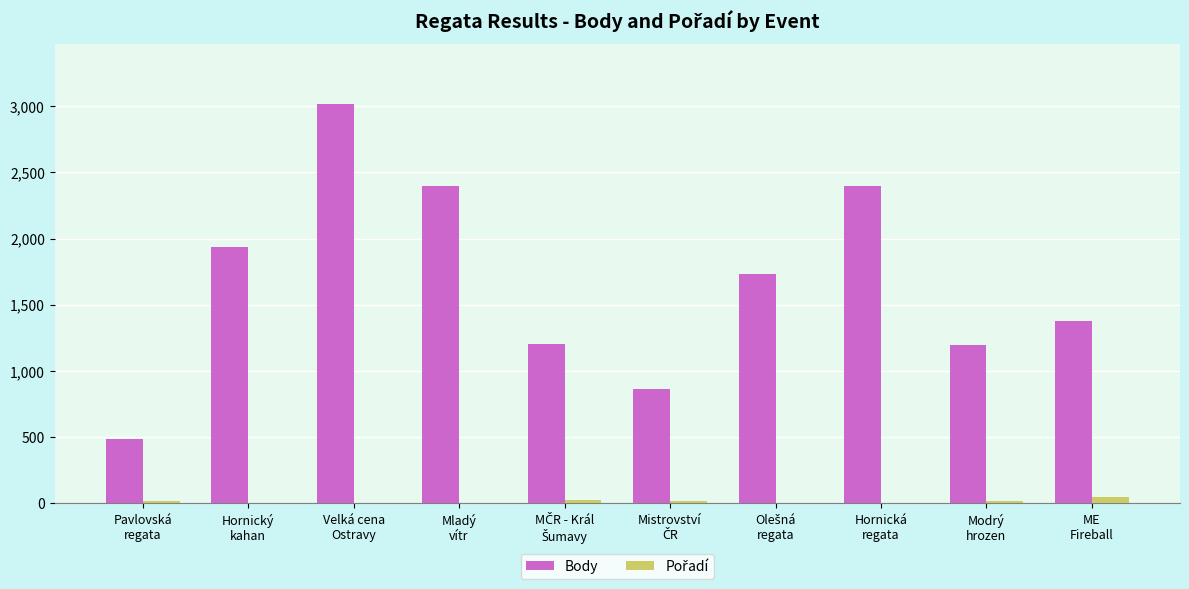

What is the greatest value displayed?

3017